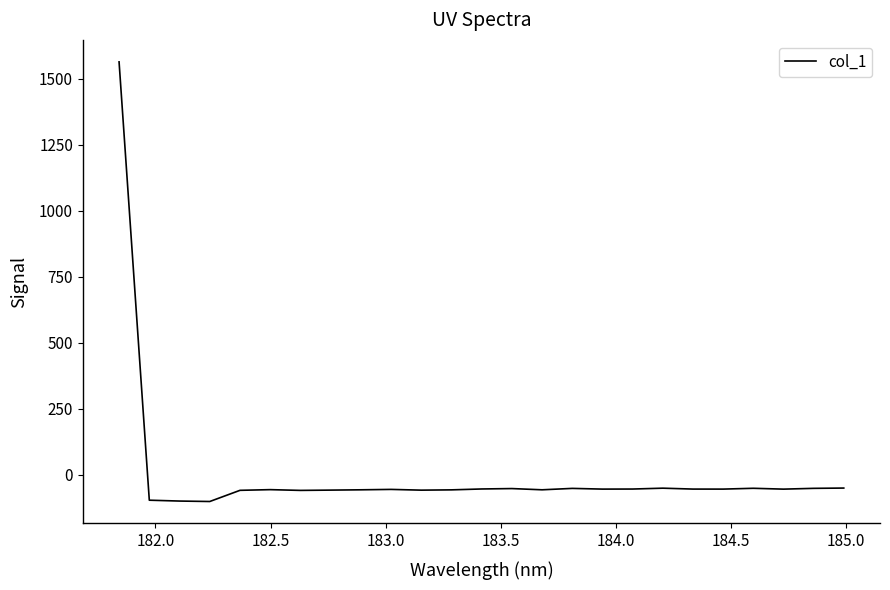

How many lines are shown in the chart?

1